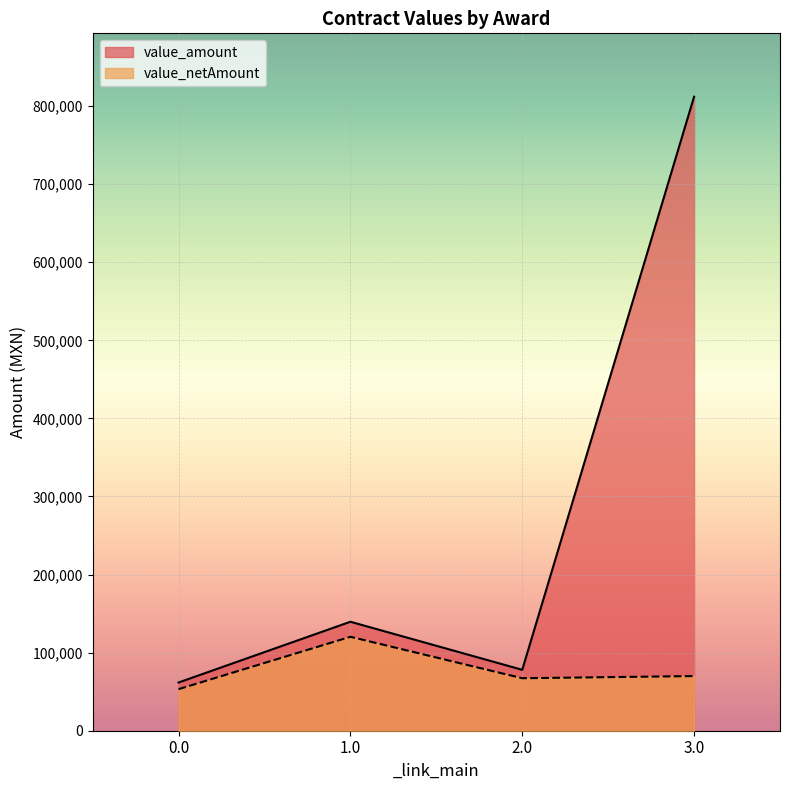

True or false: value_amount and value_netAmount intersect in this chart.

False